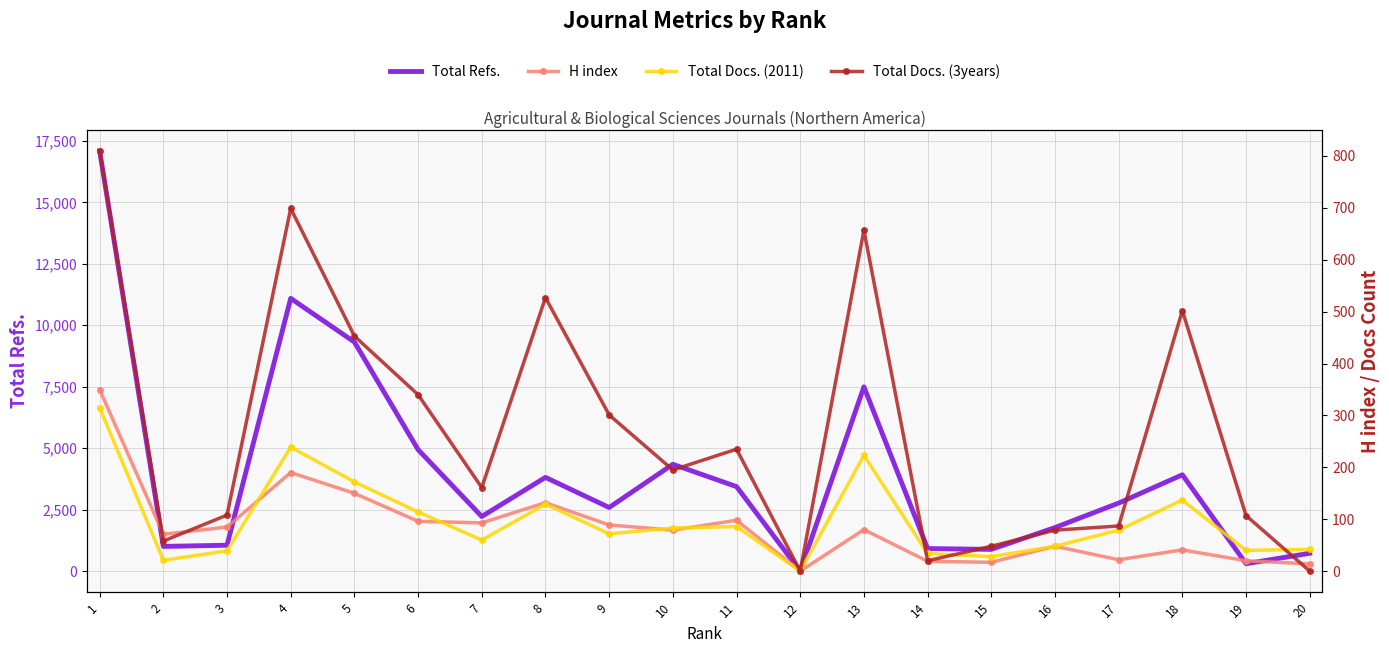

Is it true that Total Refs. equals 1772 at 16?

True